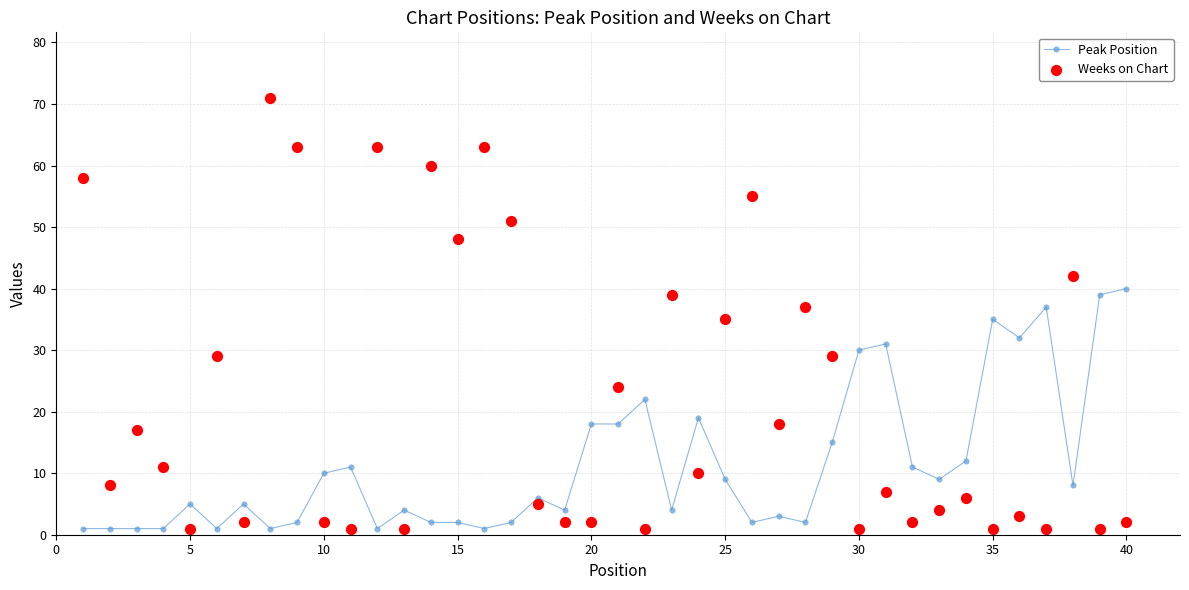

Which series contains the lowest Y value?

Peak Position